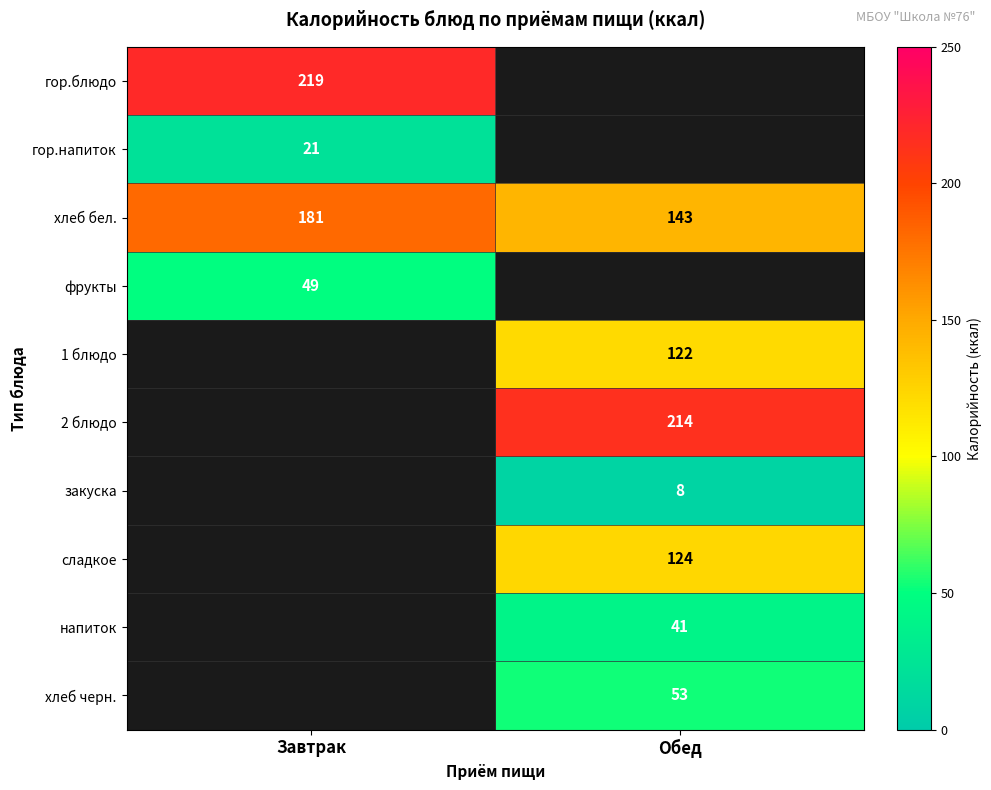

What is the approximate value of хлеб бел. at Завтрак, to the nearest 5?

180